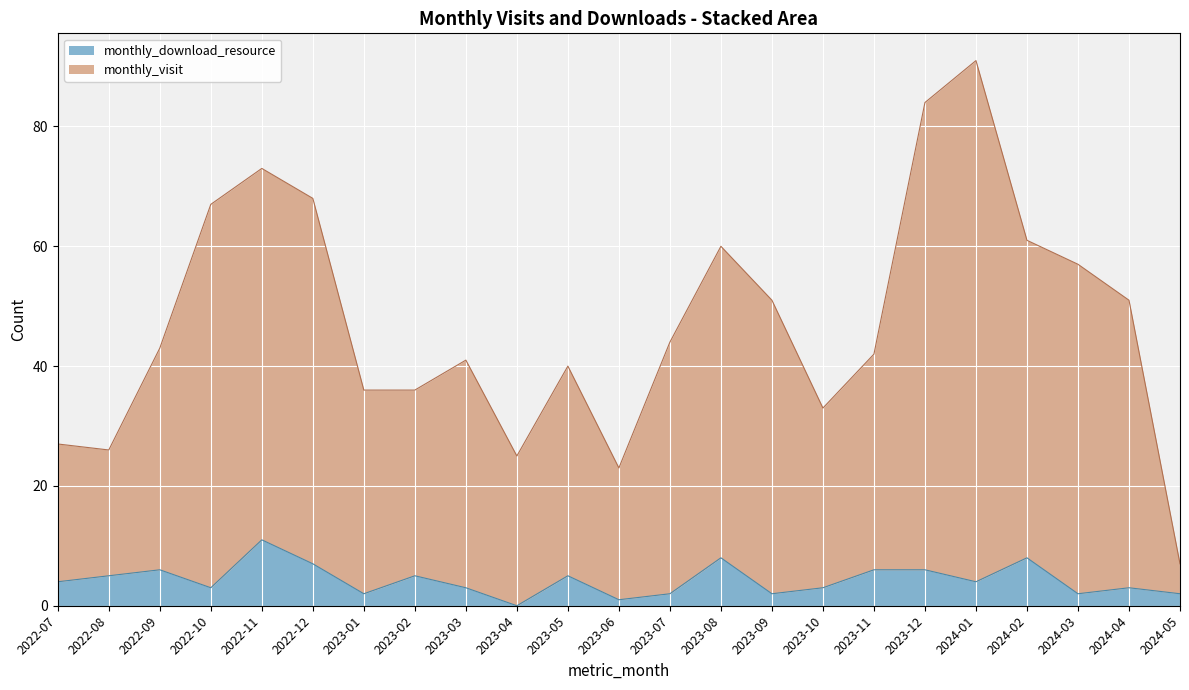

The value of monthly_download_resource at 2023-11 is 2. True or false?

False